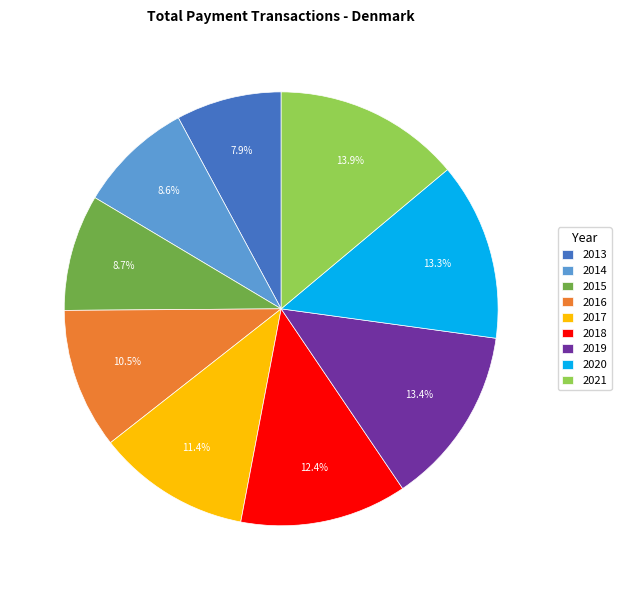

To the nearest percent, what is the difference between the largest and smallest slice percentages?

6%